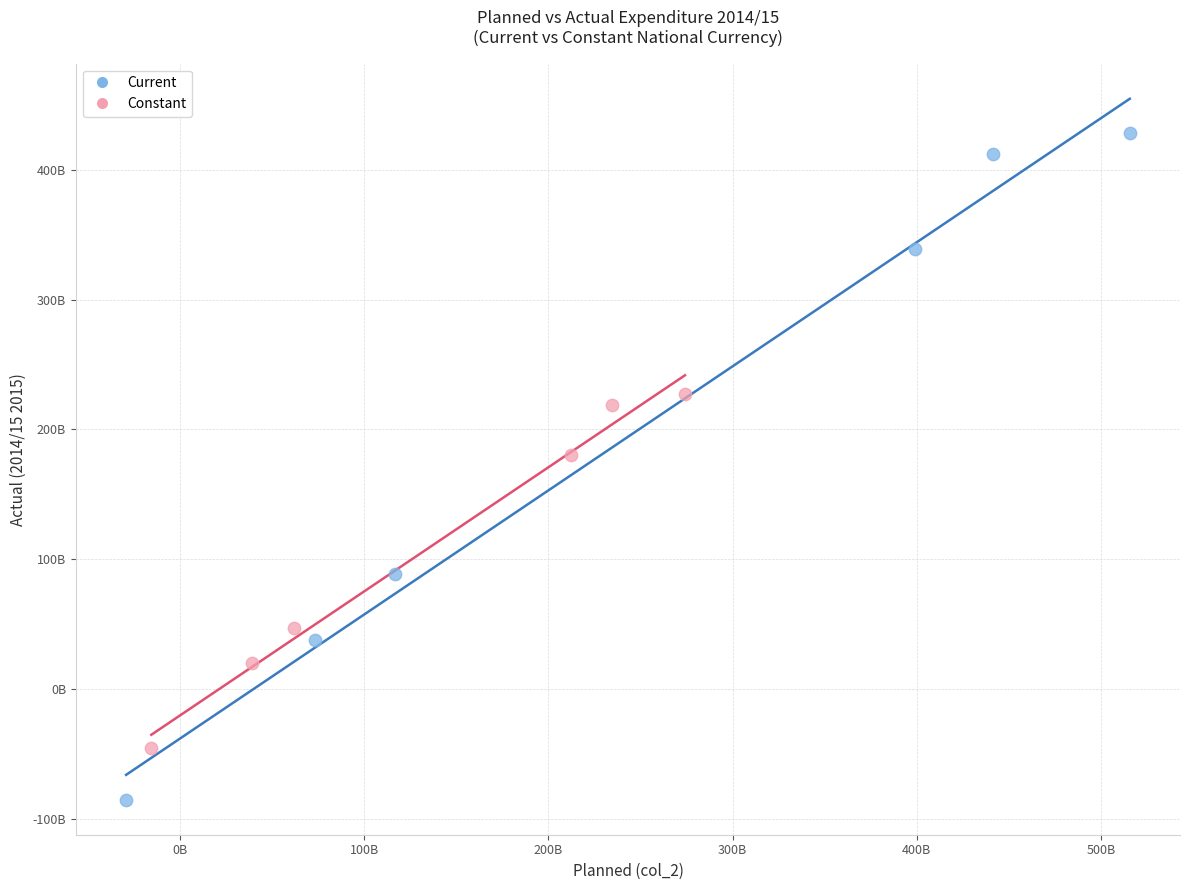

Which series contains the lowest Y value?

Current